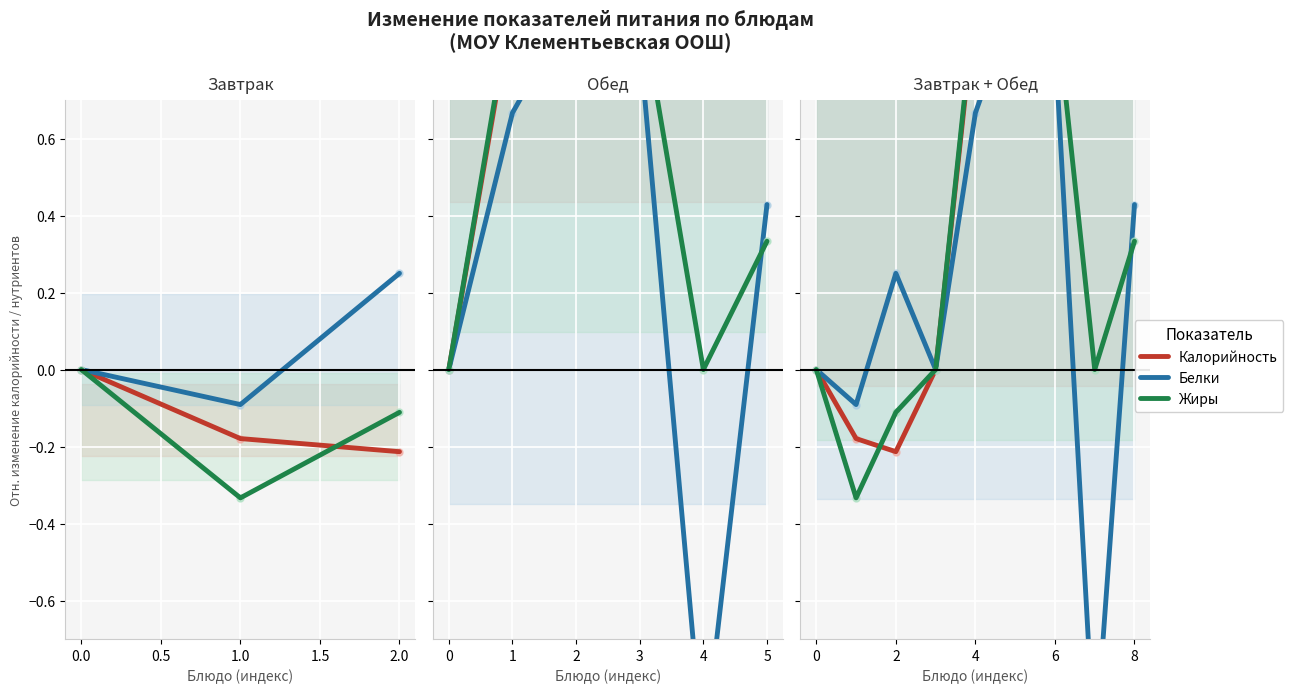

List the series in order of their peak value, lowest first.

Белки, Калорийность, Жиры